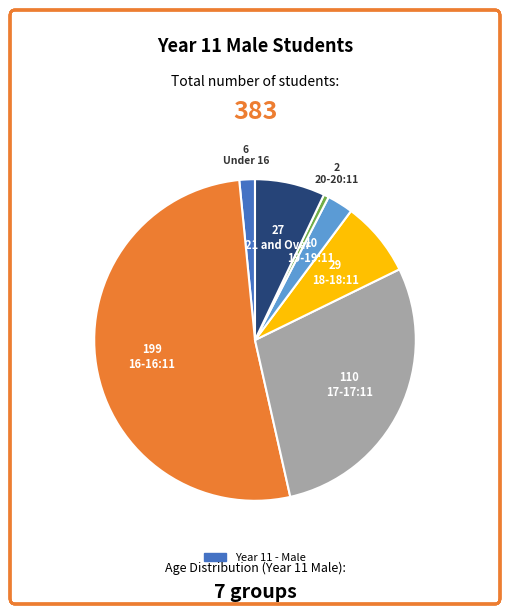

Is there any slice that represents more than half of the pie?

Yes